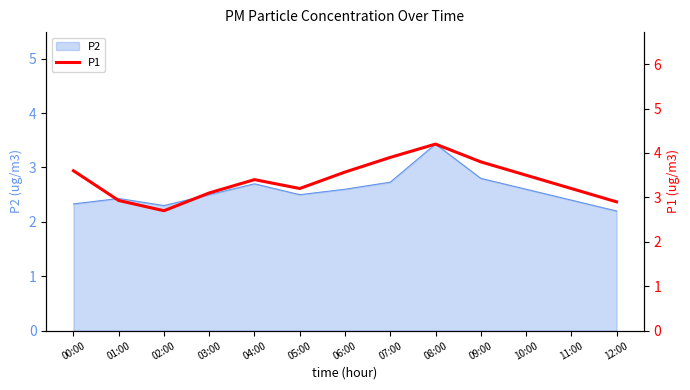

Reading left to right, extract all data points from this chart.

3.6	2.9	2.7	3.1	3.4	3.2	3.6	3.9	4.2	3.8	3.5	3.2	2.9